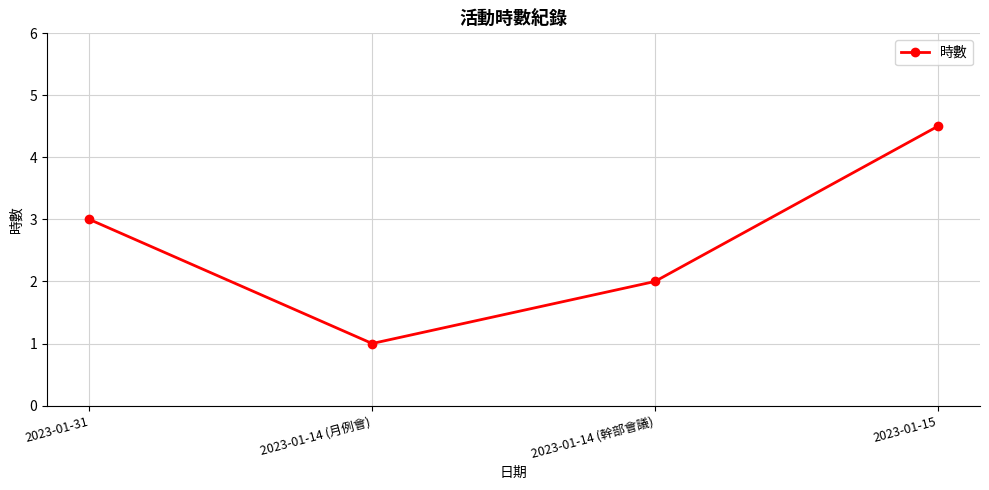

What is the value of the 1st point from the left?

3.0